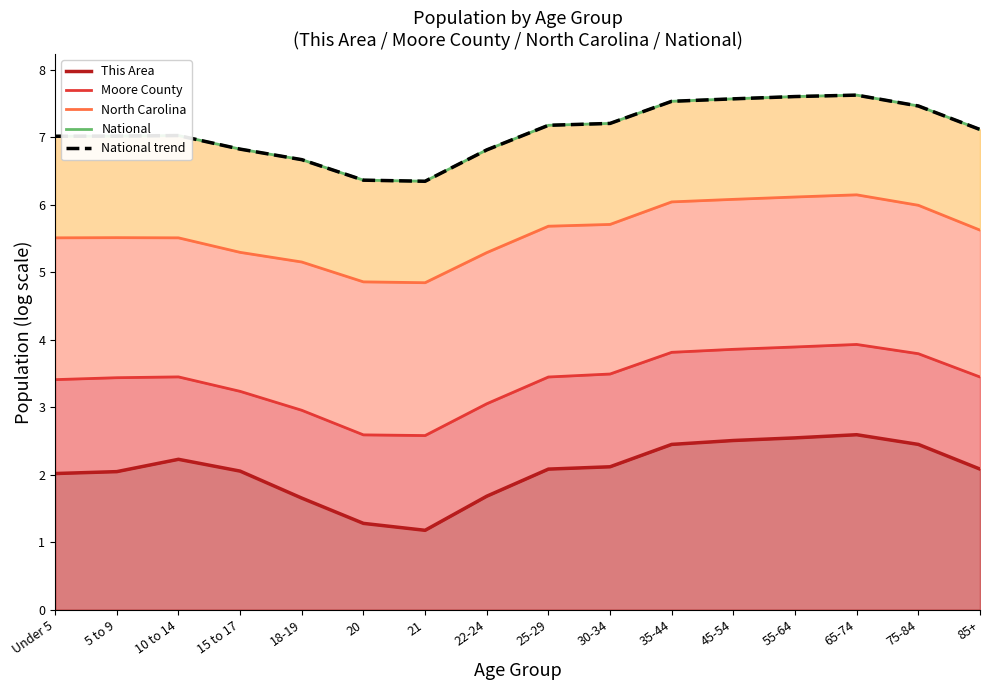

True or false: This Area and National trend cross at least once.

False